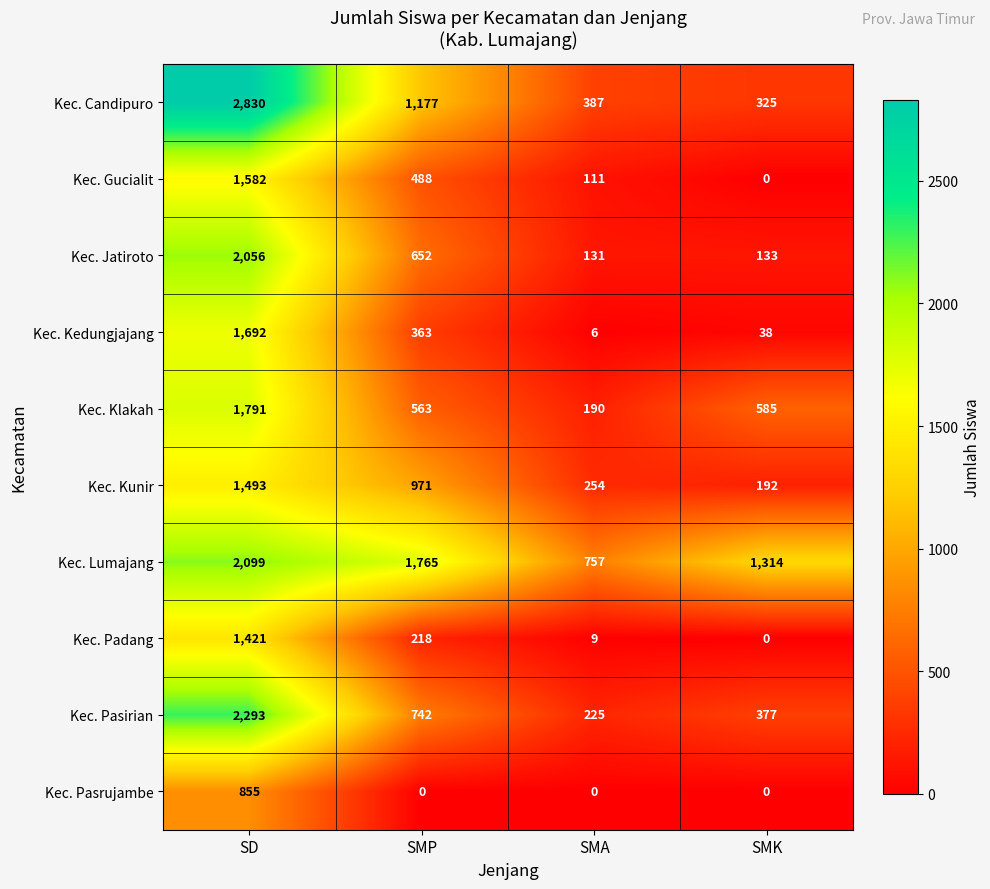

What is the greatest value displayed?

2830